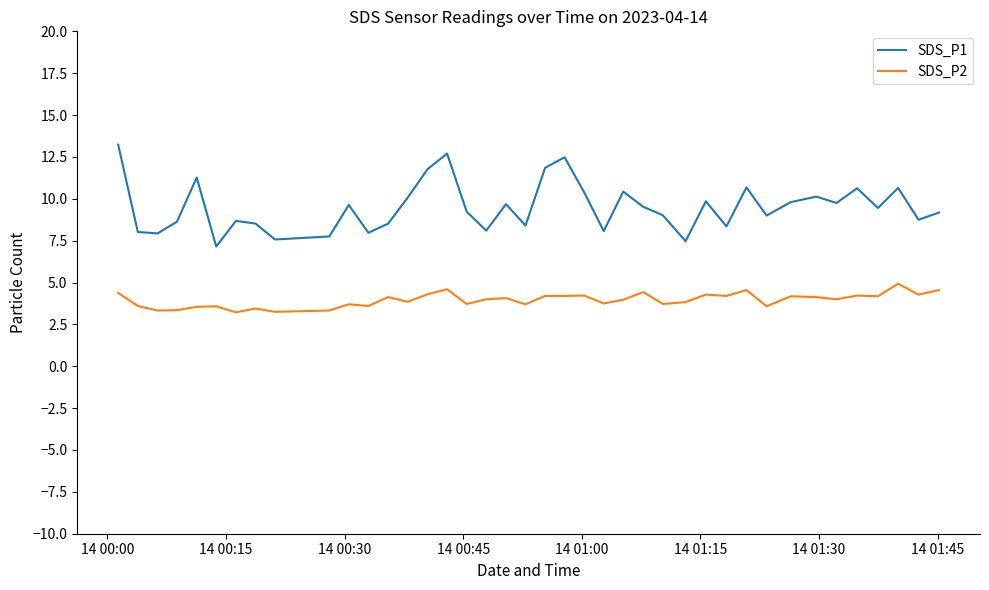

Which series has the widest spread of values?

SDS_P1